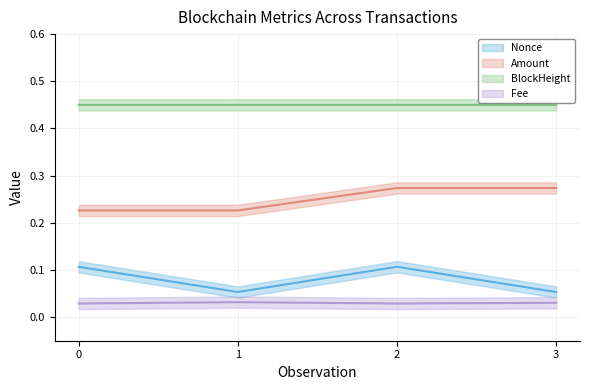

True or false: Fee has a value of 0.0 at 1.

True